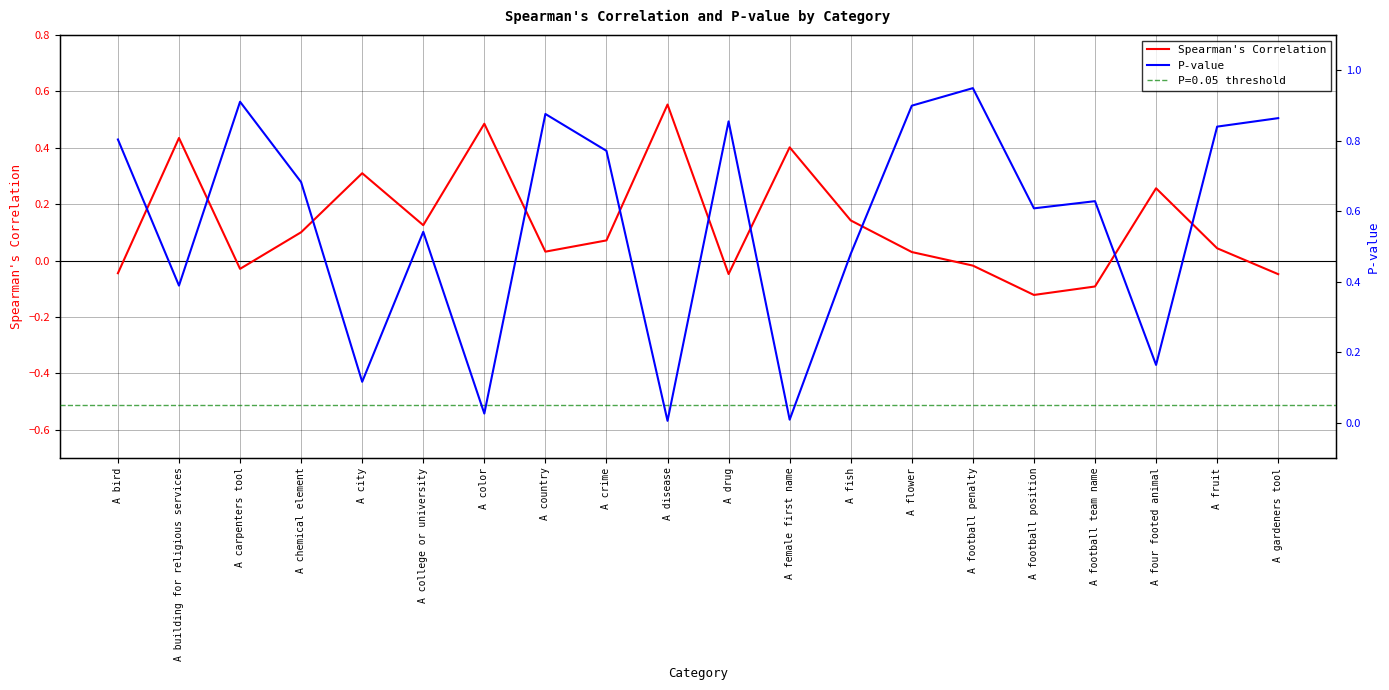

What is the maximum value for P-value?

0.9